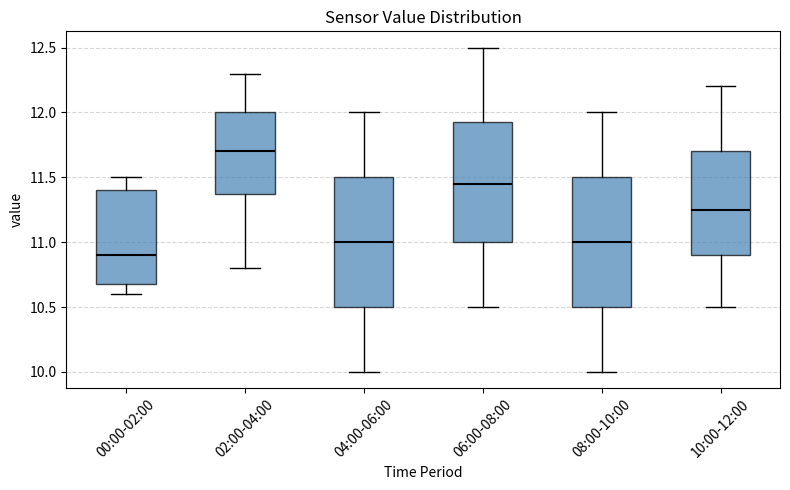

Reading left to right, transcribe this box plot: for each box, give where its median line is, the range the box spans, and where its two whiskers end, as read against the y-axis. The values are not printed on the chart, so give them approximately, as read against the axis.

00:00-02:00: median 10.90, box 10.70 to 11.40, whiskers 10.60 to 11.50
02:00-04:00: median 11.70, box 11.40 to 12.00, whiskers 10.80 to 12.30
04:00-06:00: median 11.00, box 10.50 to 11.50, whiskers 10.00 to 12.00
06:00-08:00: median 11.45, box 11.00 to 11.95, whiskers 10.50 to 12.50
08:00-10:00: median 11.00, box 10.50 to 11.50, whiskers 10.00 to 12.00
10:00-12:00: median 11.25, box 10.90 to 11.70, whiskers 10.50 to 12.20